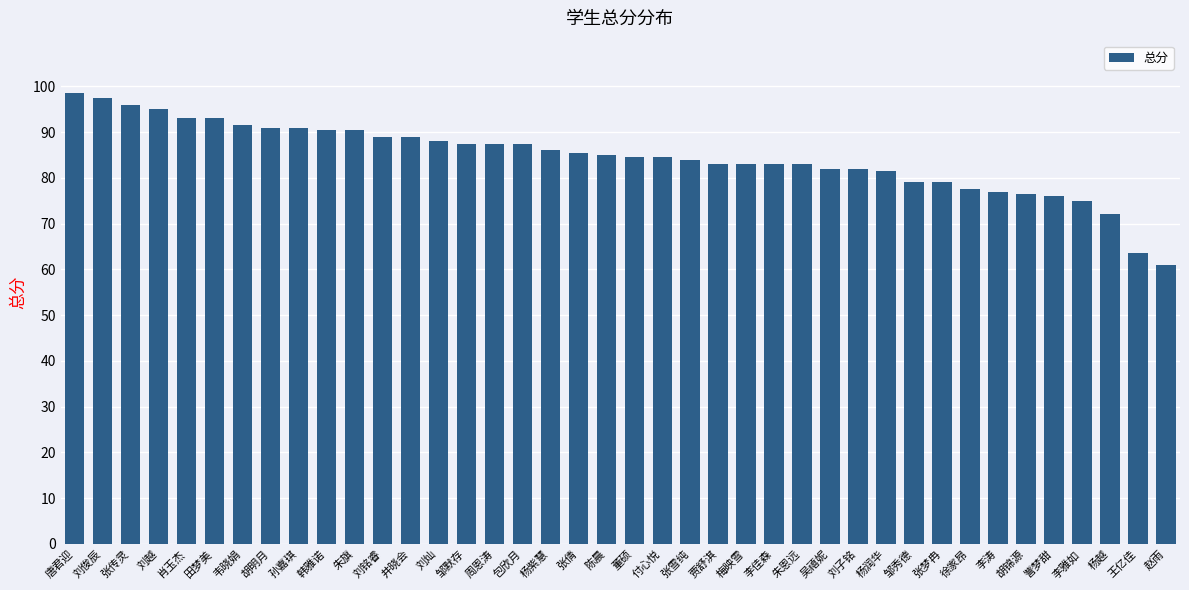

What is the label of the 37th bar from the right?

刘越